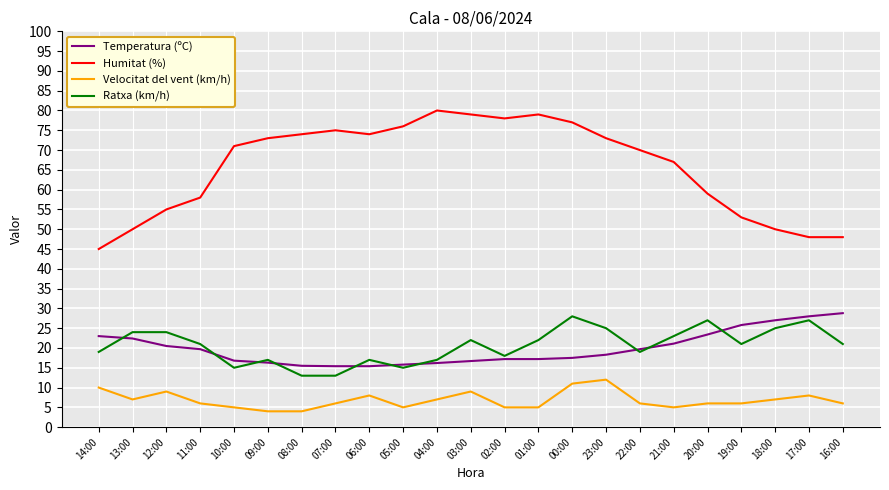

The value of Humitat (%) at 02:00 is 78.0. True or false?

True